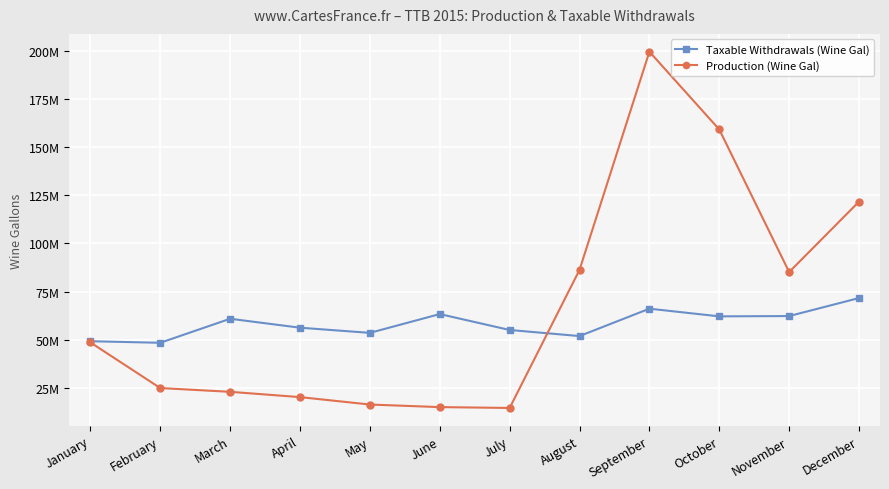

Where is Taxable Withdrawals (Wine Gal) nearest to the value 60082651?

March